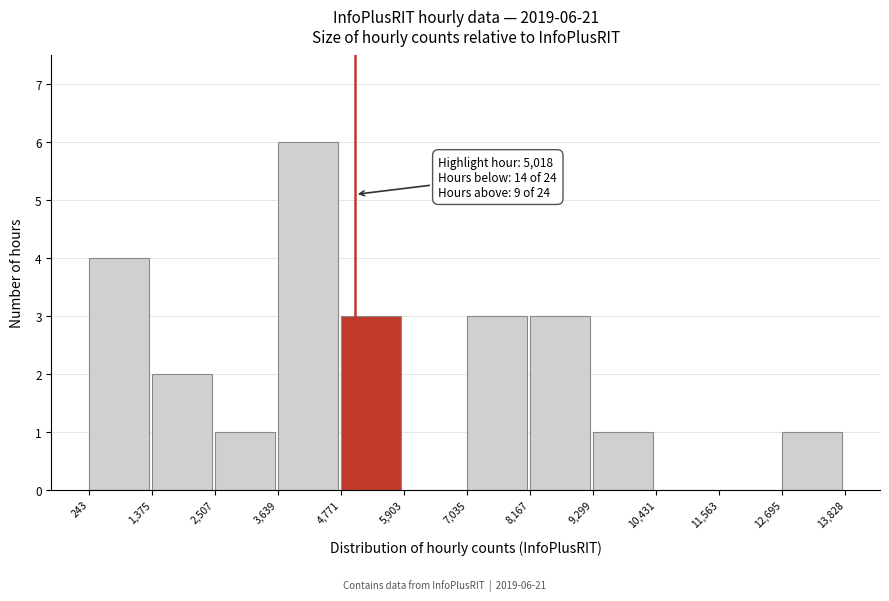

Which range on the x-axis has the tallest bar?

3,639 to 4,771